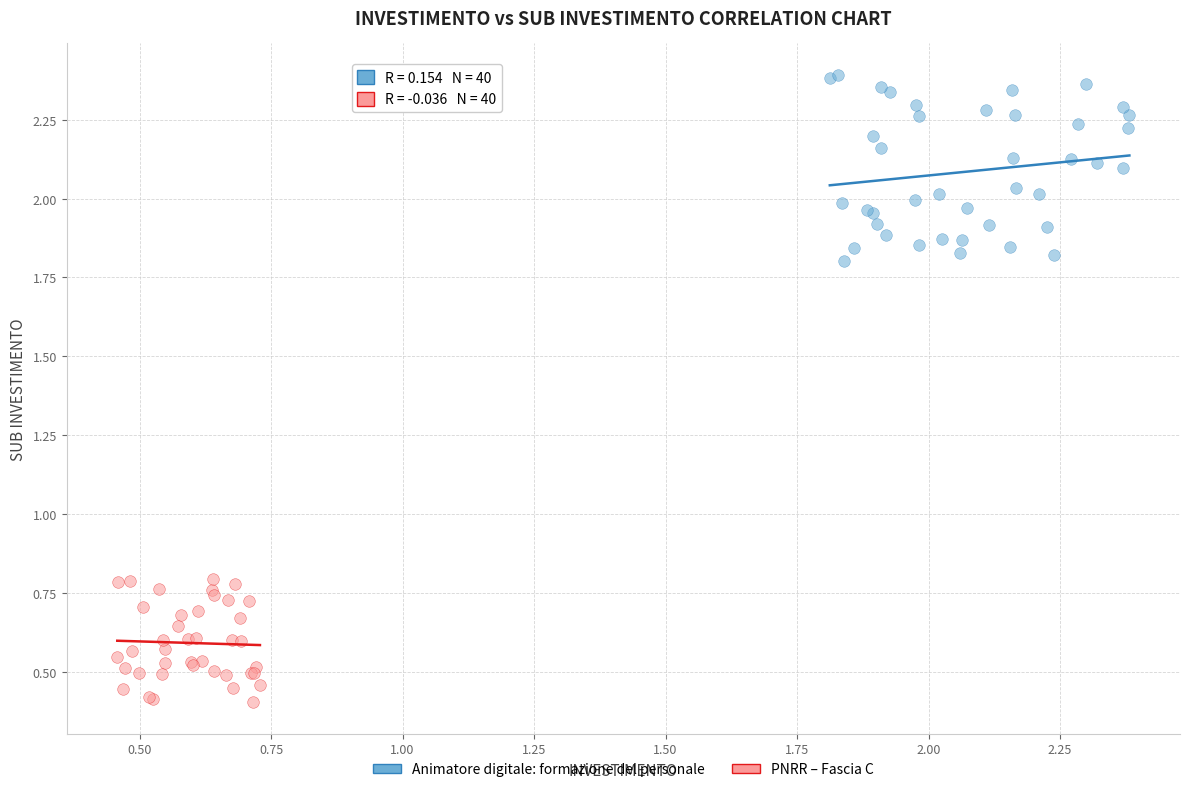

Which series contains the highest Y value?

Animatore digitale: formazione del personale